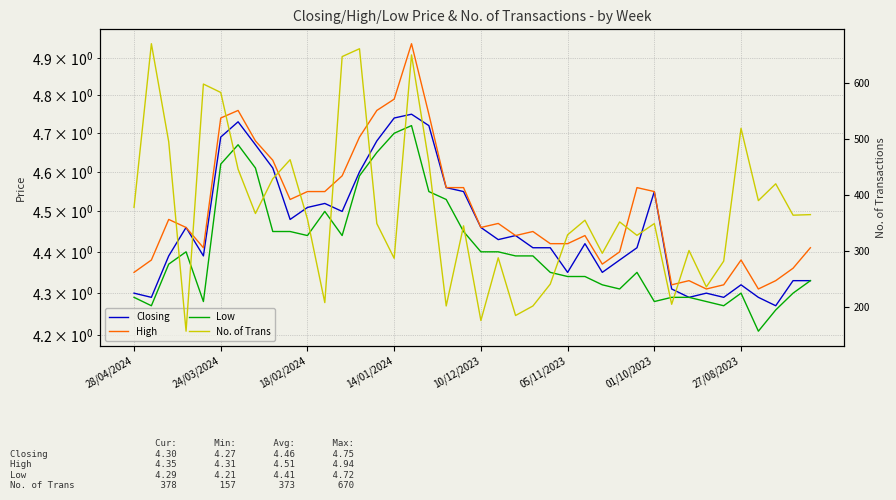

What is the label of the 8th point from the left?

27/08/2023